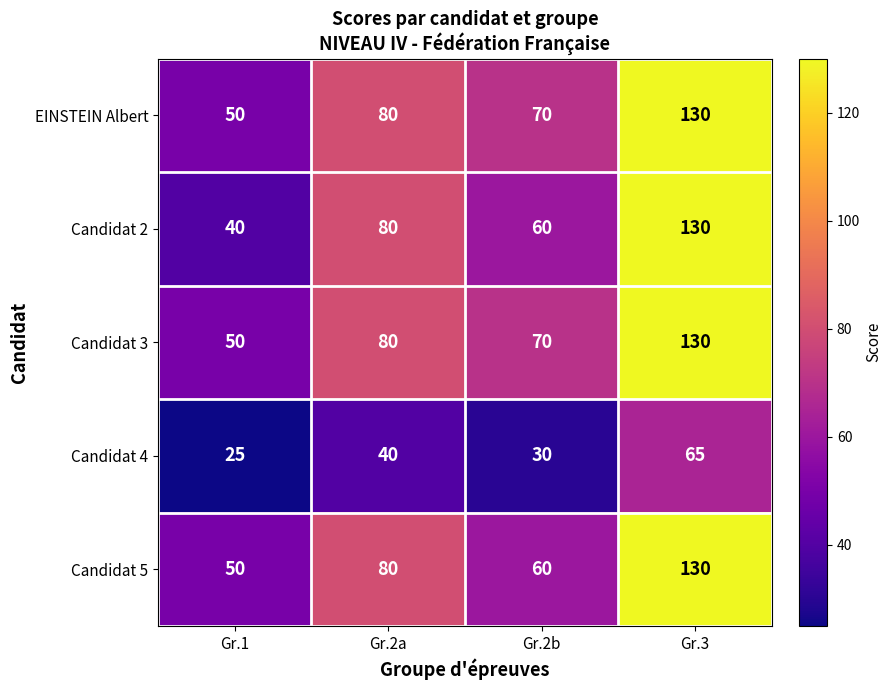

How many distinct data groups are displayed?

5